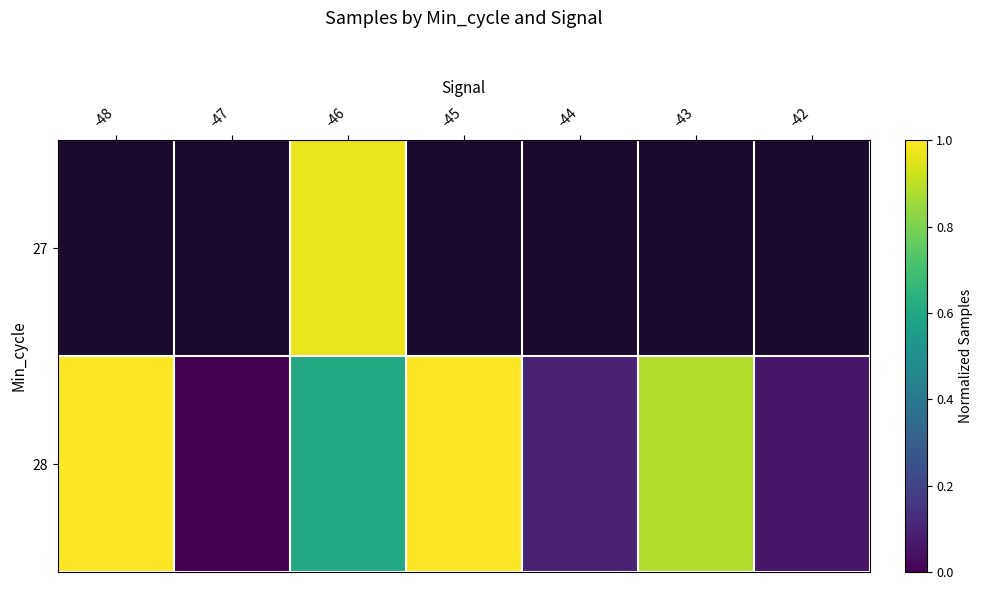

Rank the series by their maximum value, from lowest to highest.

27, 28